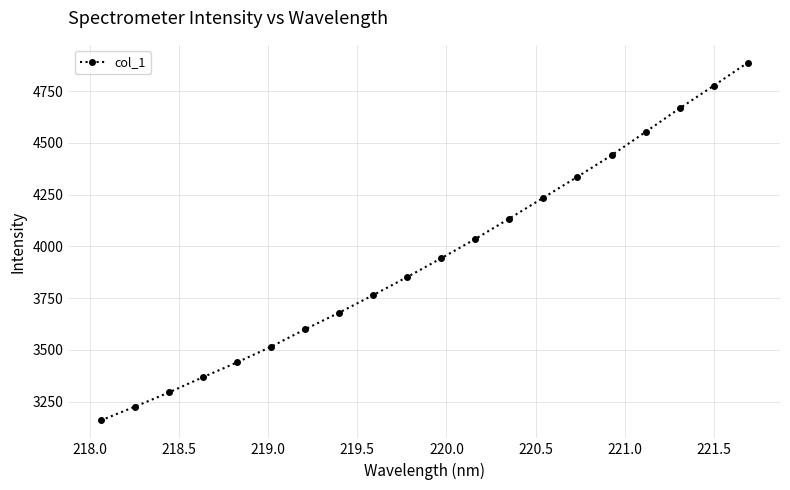

What is the average value?

3945.3